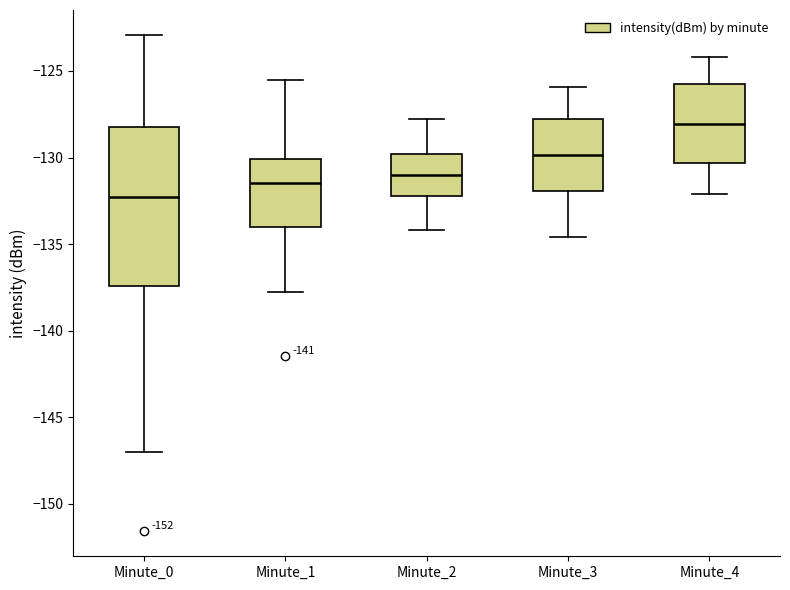

Reading left to right, transcribe this box plot: for each box, give where its median line is, the range the box spans, and where its two whiskers end, as read against the y-axis. The values are not printed on the chart, so give them approximately, as read against the axis.

Minute_0: median -132.5, box -137.5 to -128.5, whiskers -147.0 to -123.0
Minute_1: median -131.5, box -134.0 to -130.0, whiskers -138.0 to -125.5
Minute_2: median -131.0, box -132.0 to -130.0, whiskers -134.0 to -128.0
Minute_3: median -130.0, box -132.0 to -128.0, whiskers -134.5 to -126.0
Minute_4: median -128.0, box -130.5 to -125.5, whiskers -132.0 to -124.0